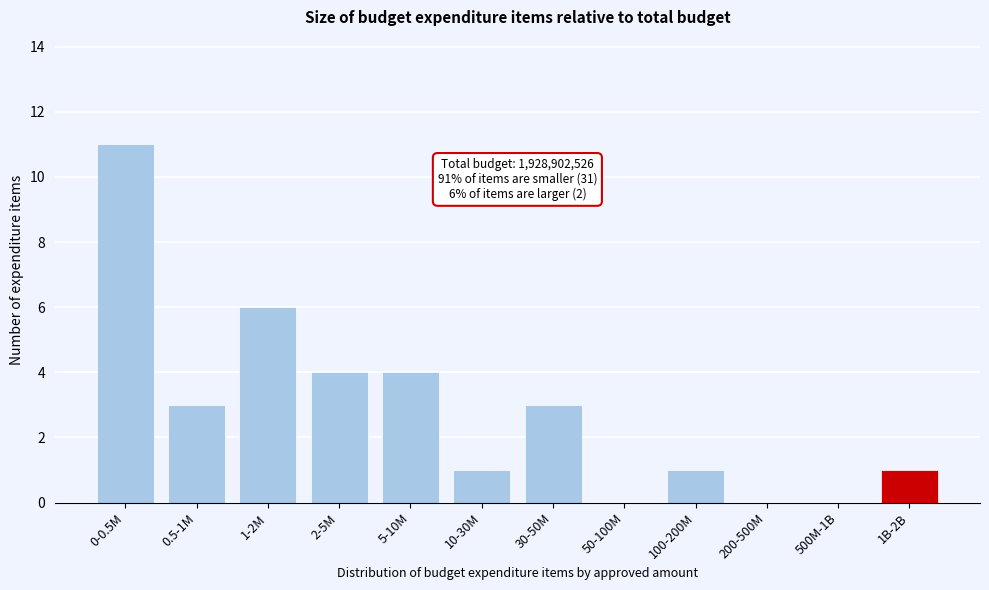

Reading left to right, transcribe all the data shown in this chart.

0-0.5M=11	0.5-1M=3	1-2M=6	2-5M=4	5-10M=4	10-30M=1	30-50M=3	50-100M=0	100-200M=1	200-500M=0	500M-1B=0	1B-2B=1